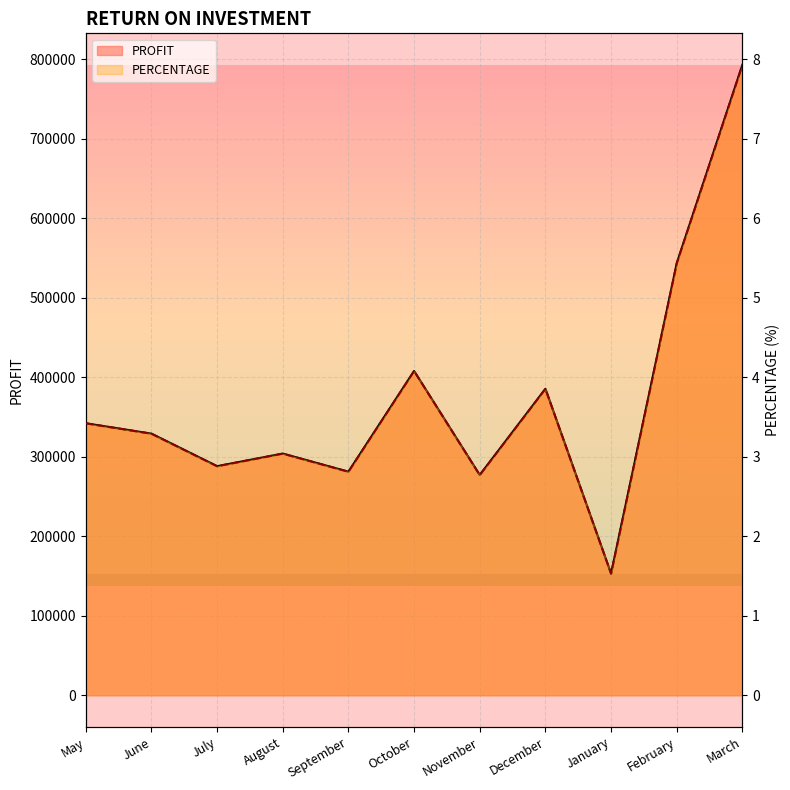

Does the chart display data point markers on the line(s)?

No